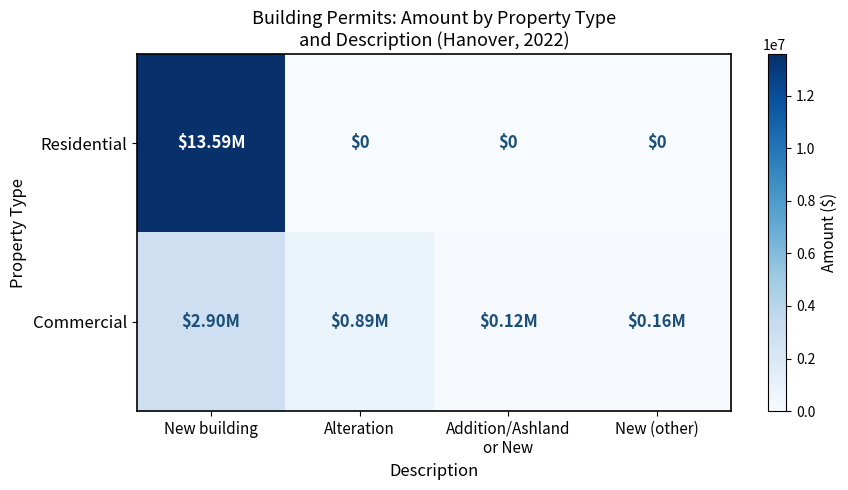

What is the average value of the Residential series?

3396984